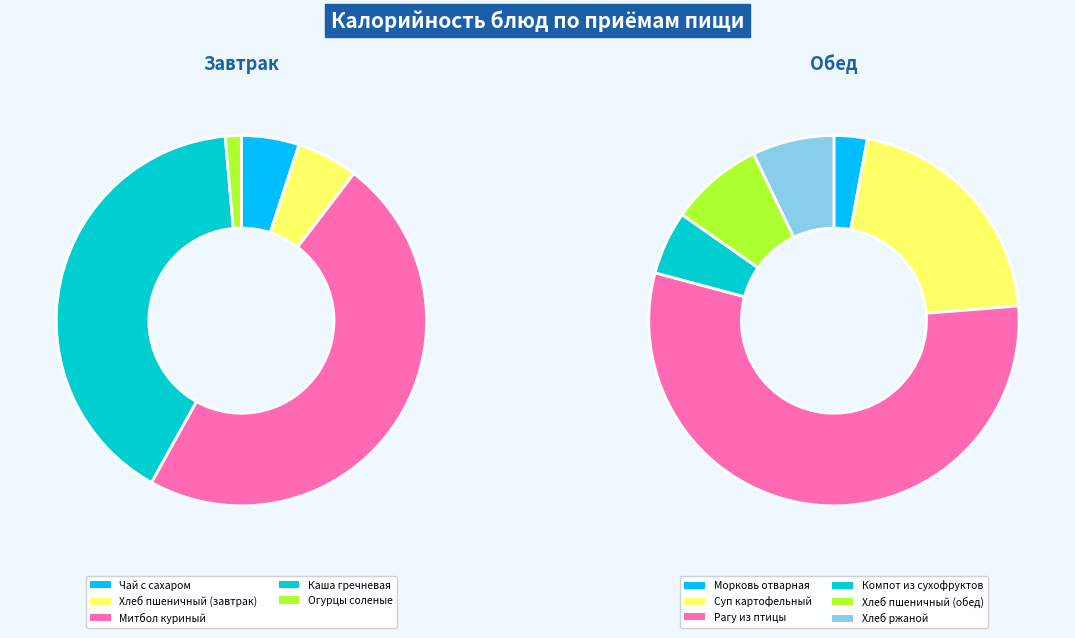

Is Хлеб пшеничный (обед) the majority of the pie?

No